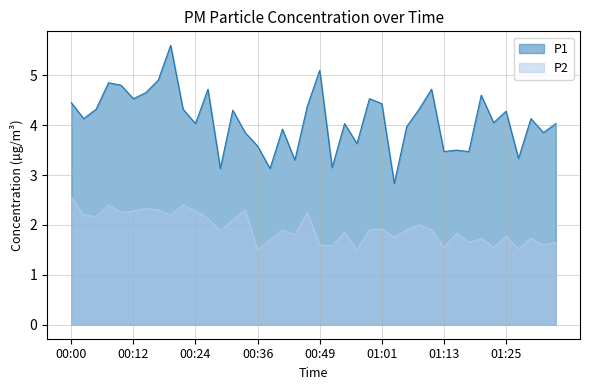

Which label corresponds to the smallest value in the chart?

00:36